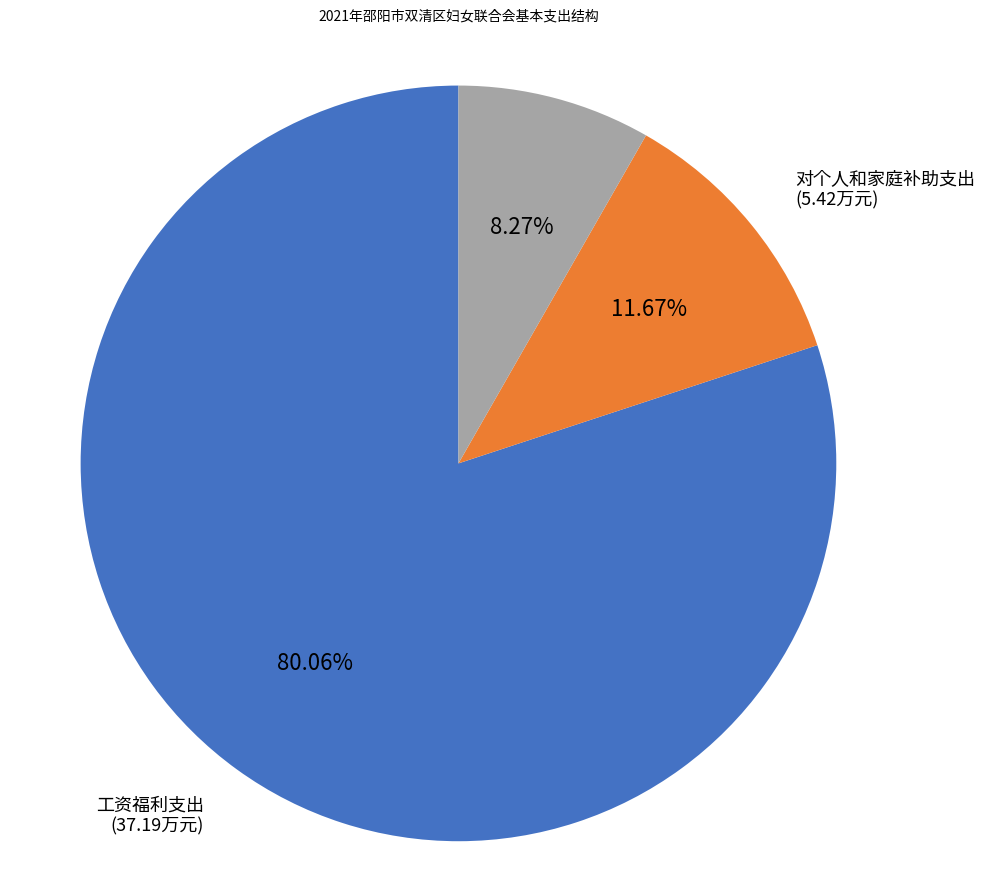

Is there any slice that represents more than half of the pie?

Yes